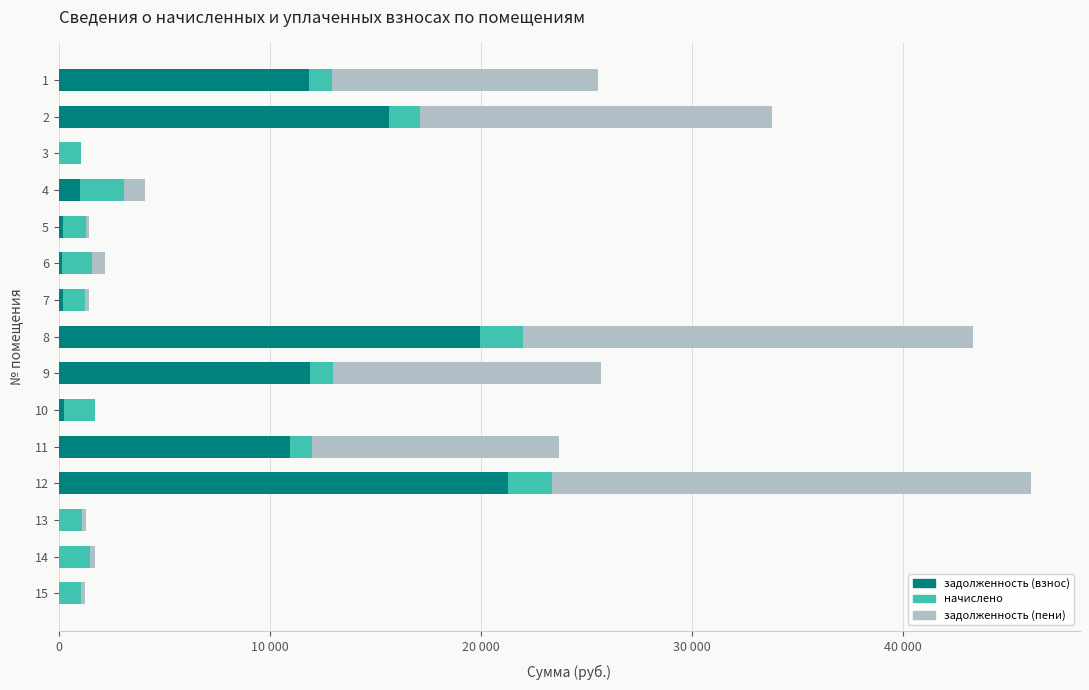

What are all the series names shown in the legend?

задолженность (взнос), начислено, задолженность (пени)